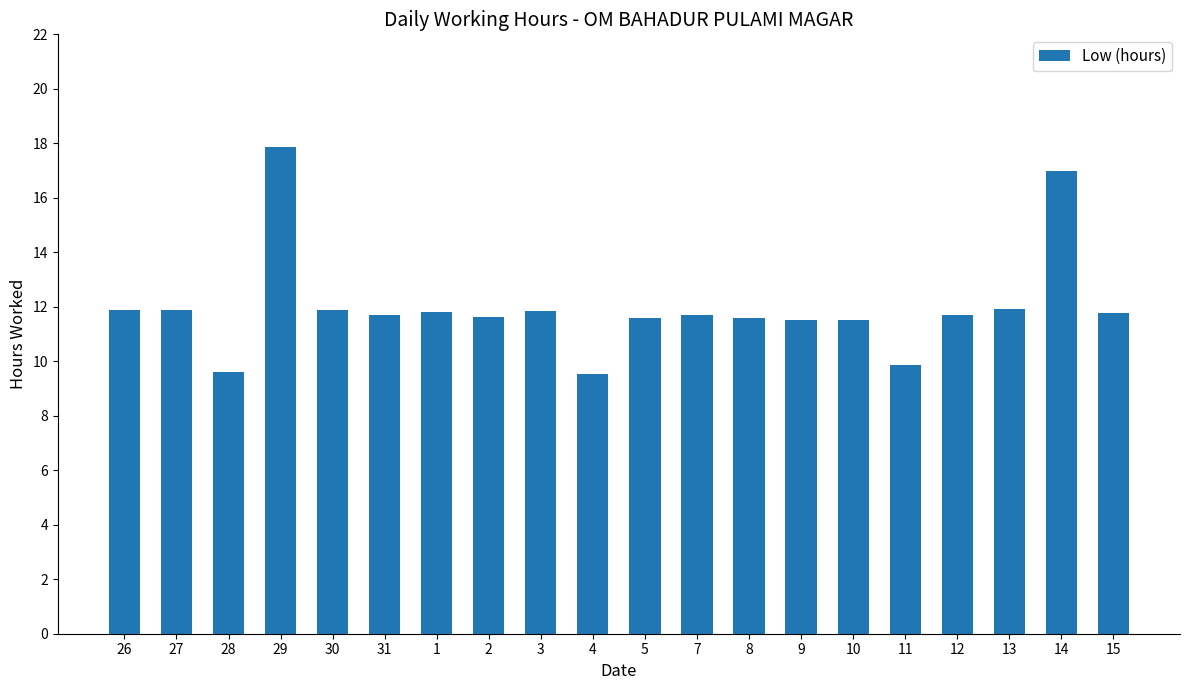

Does the chart contain any negative values?

No